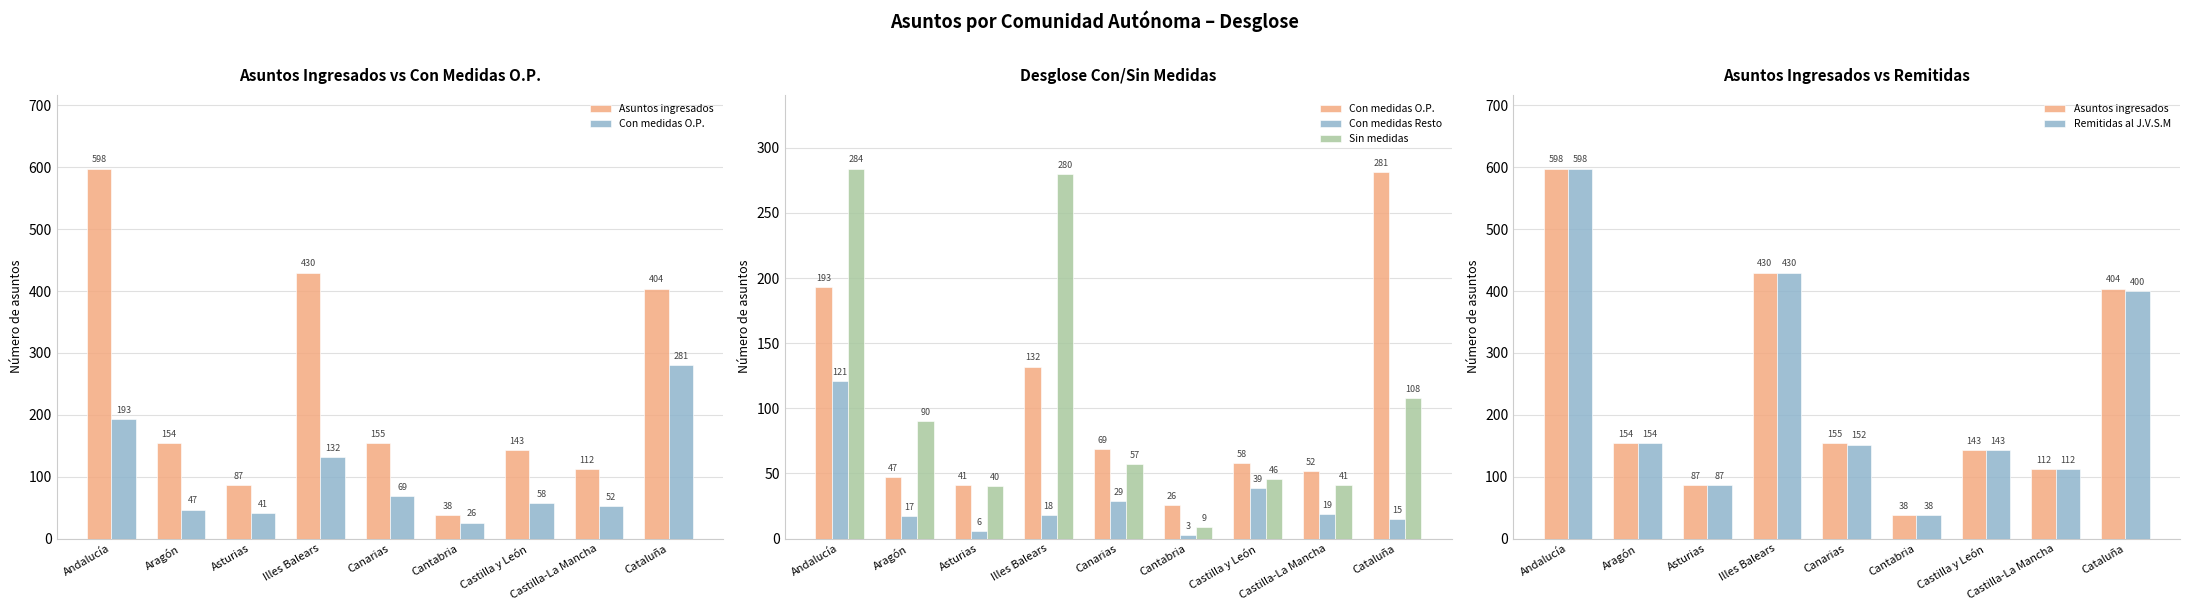

At which label does Remitidas al J.V.S.M first exceed 152?

Andalucía